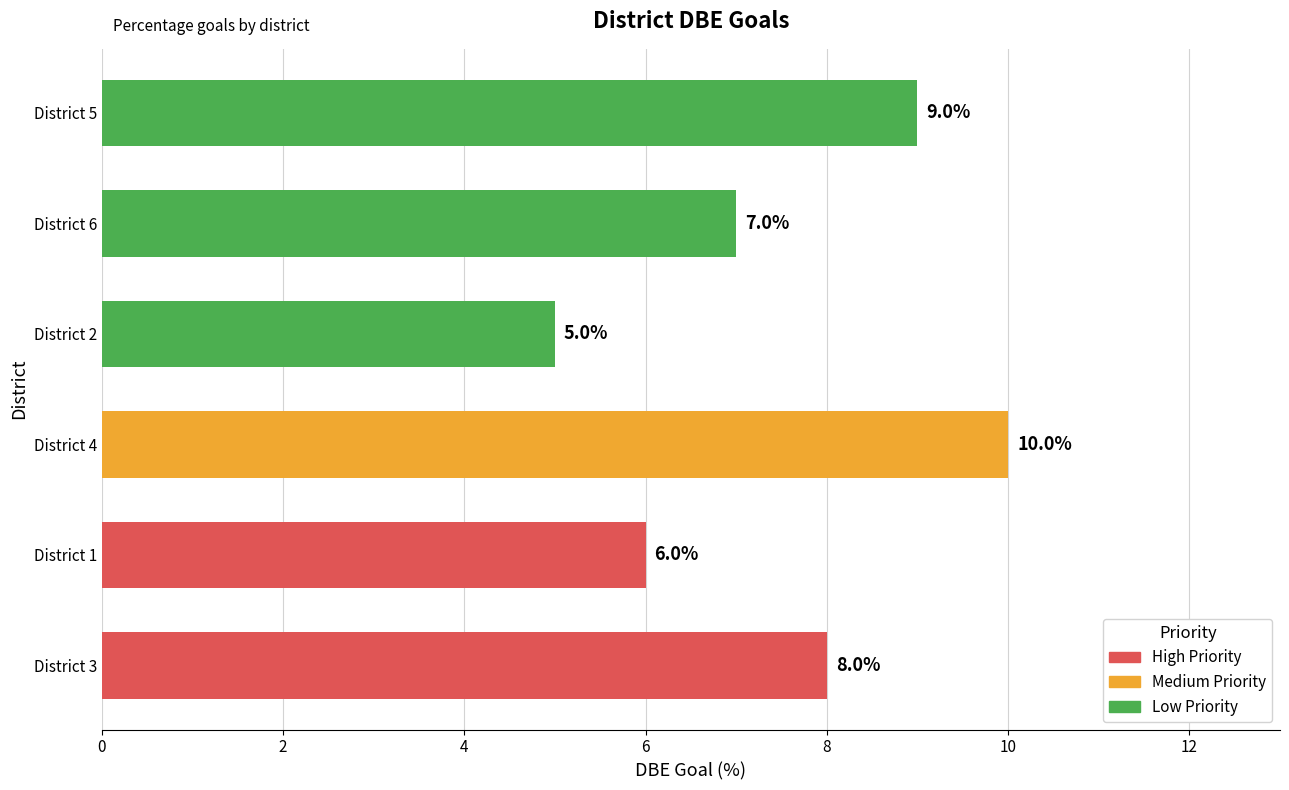

Which label corresponds to the smallest value in the chart?

District 2